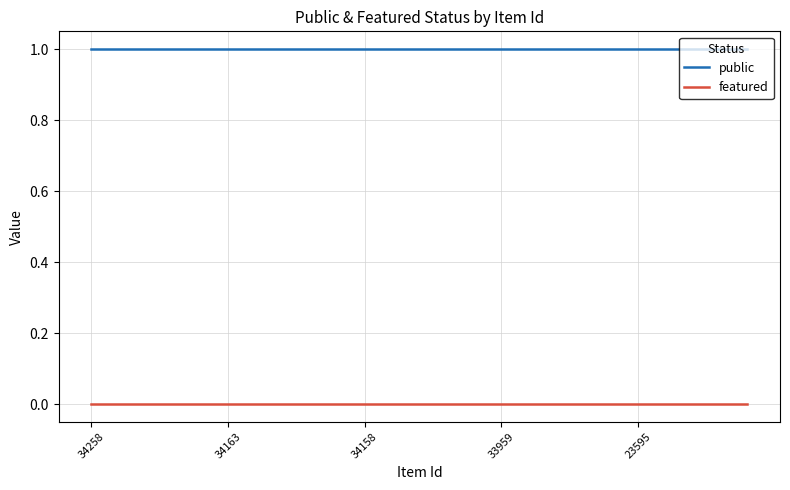

Rank the series by their average value, from highest to lowest.

public, featured